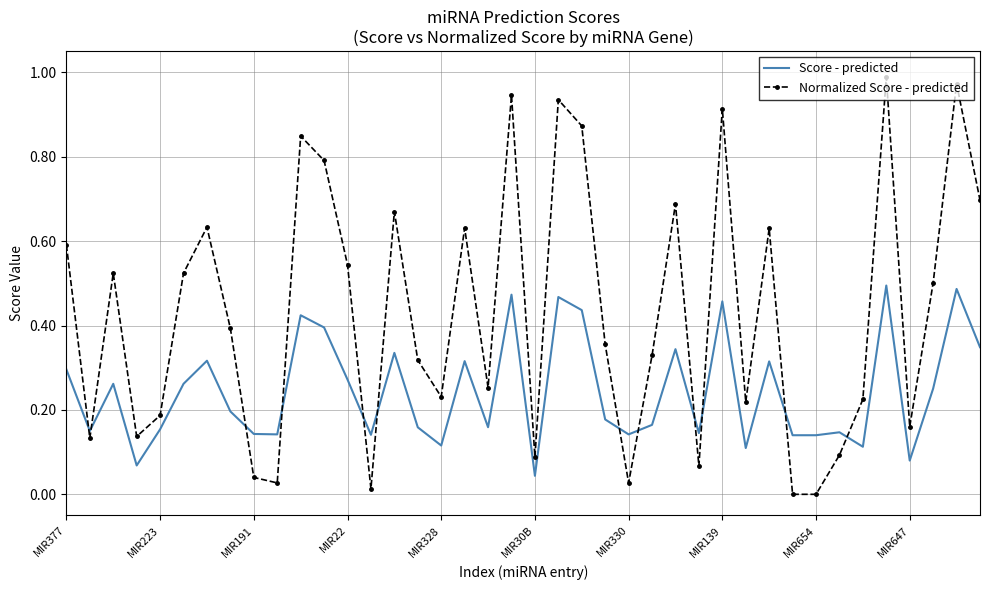

Rank the series by their average value, from highest to lowest.

Normalized Score - predicted, Score - predicted